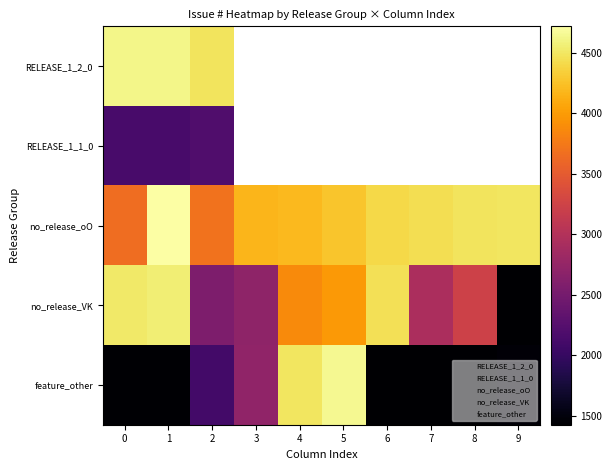

List the labels in order of feature_other value, largest first.

5, 4, 3, 2, 9, 1, 0, 8, 7, 6